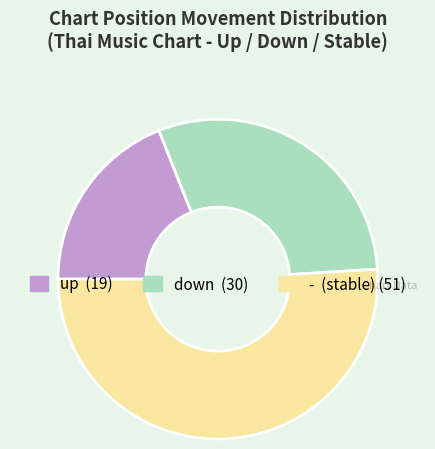

The down slice represents 20% of the pie. True or false?

False